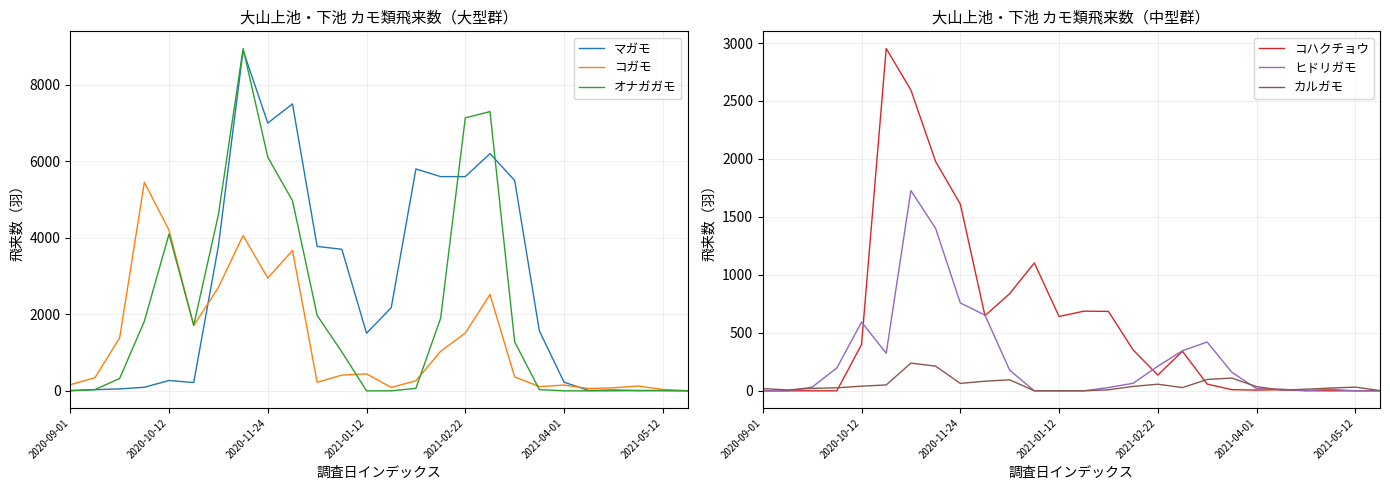

True or false: マガモ has a value of 149 at 2021-01-12.

False